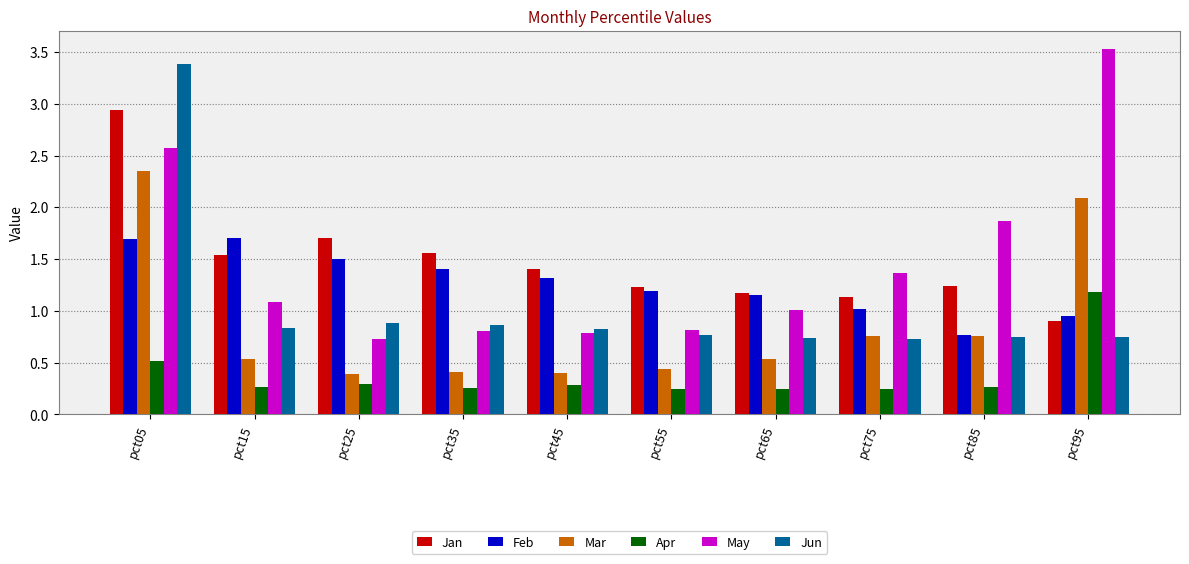

At which label does Jun reach its peak?

pct05